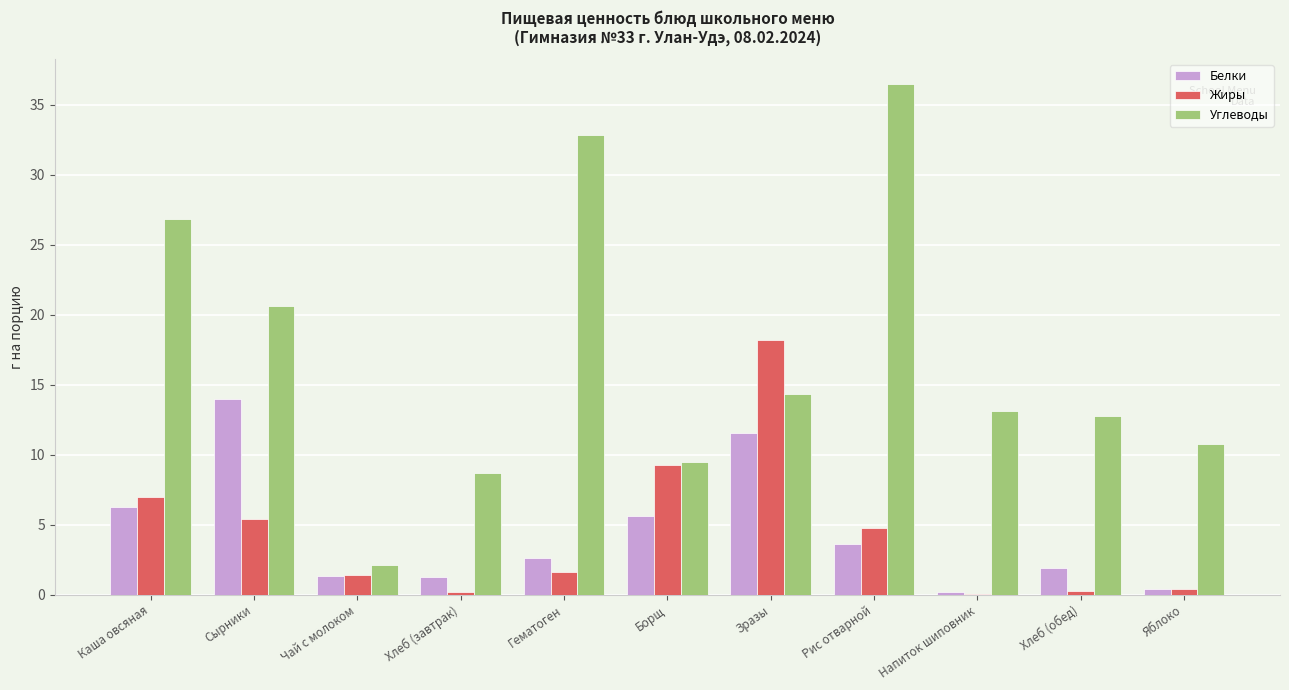

What is the greatest value displayed?

36.4